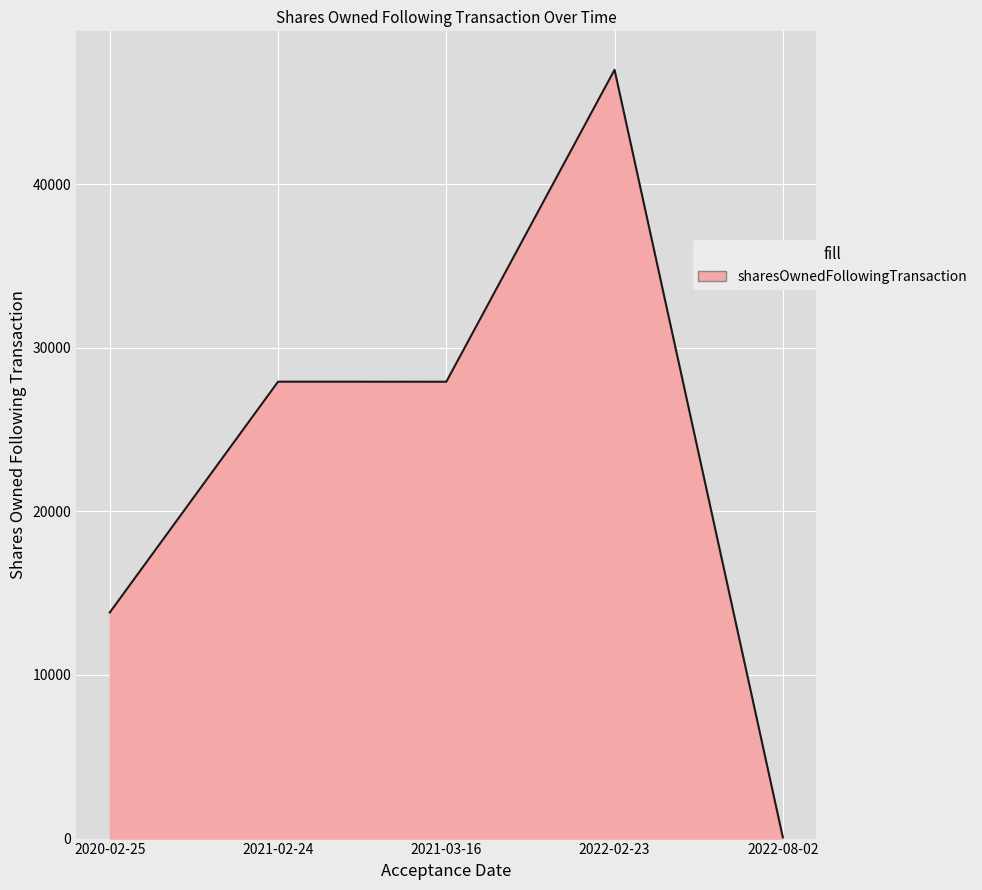

At which label does the data first exceed 27918?

2021-02-24